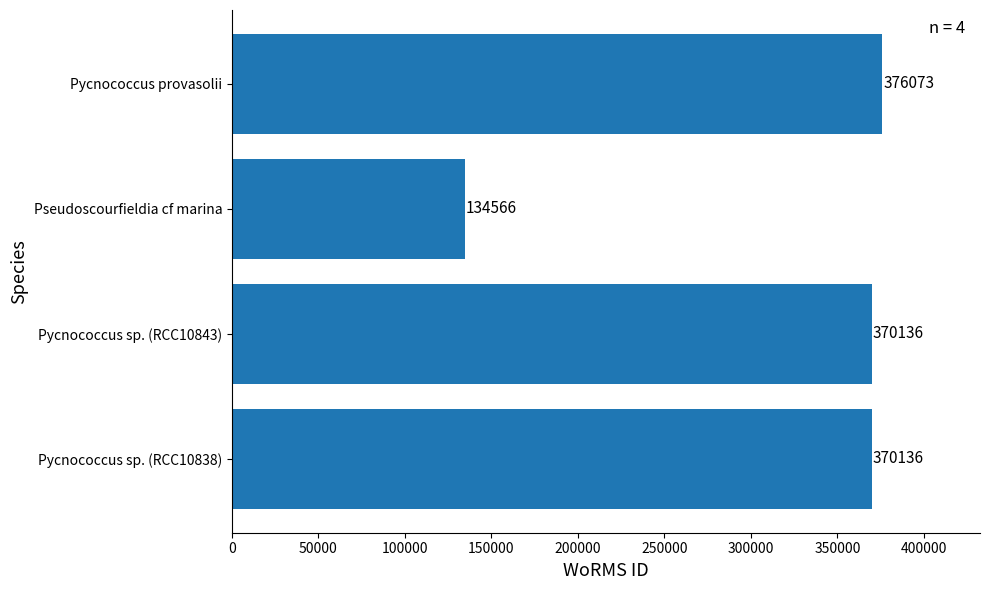

Reading bottom to top, transcribe all the data shown in this chart.

370136	370136	134566	376073